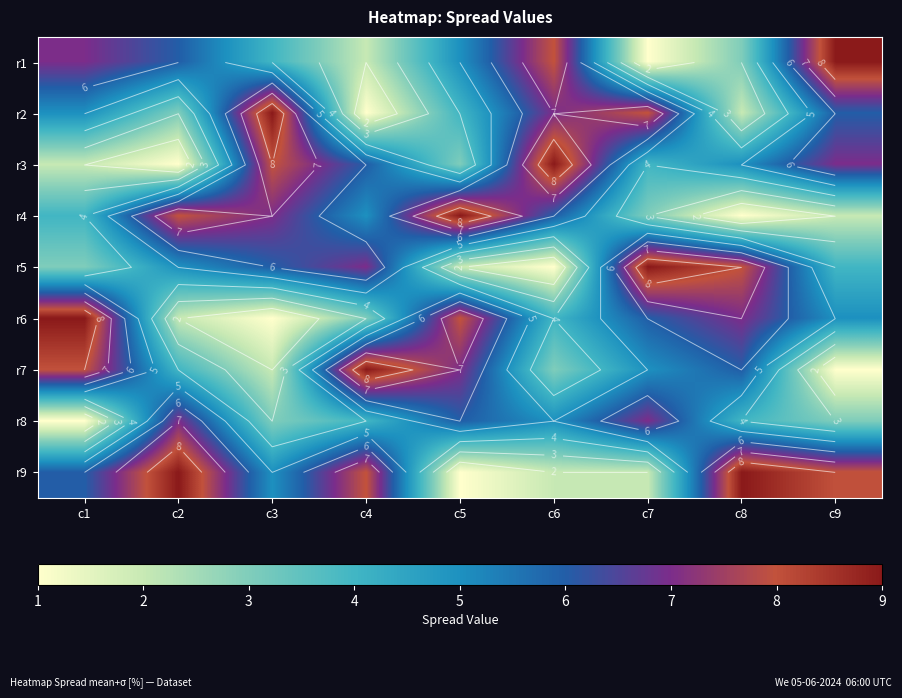

Which label corresponds to the smallest value in the chart?

c7